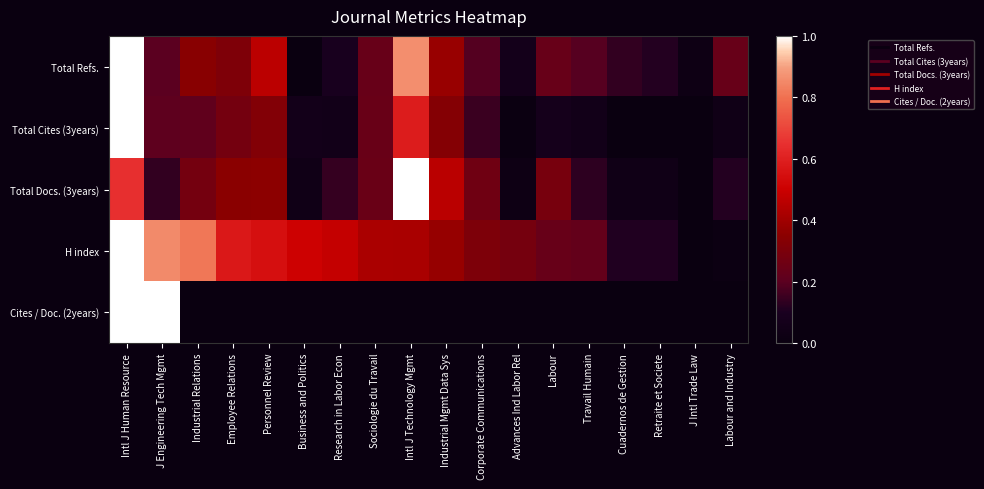

How many distinct data groups are displayed?

5